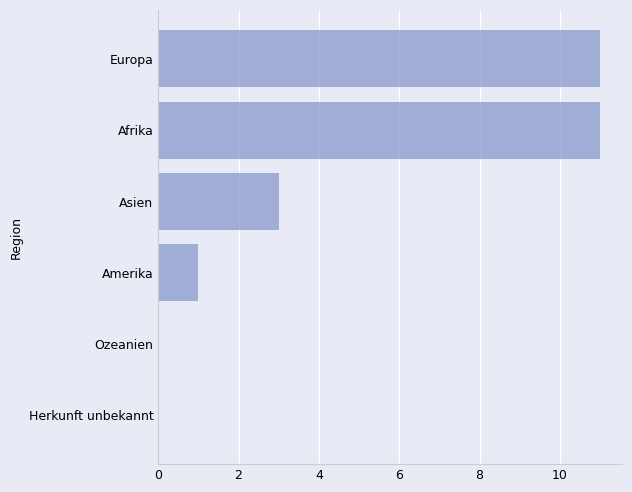

The chart shows a value of 0 at Amerika. True or false?

False